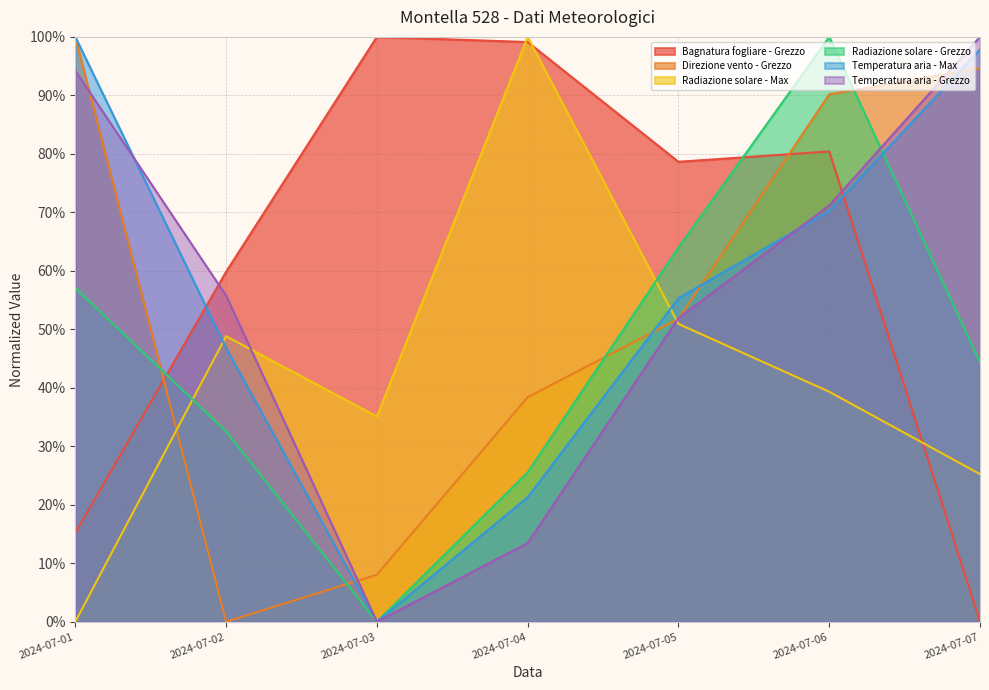

Reading right to left, list all the values displayed in this chart.

Bagnatura fogliare - Grezzo: 0.0	80.4	78.6	99.1	100.0	59.8	15.2
Direzione vento - Grezzo: 94.6	90.2	51.8	38.4	8.0	0.0	100.0
Radiazione solare - Max: 25.2	39.3	50.9	100.0	35.1	48.8	0.0
Radiazione solare - Grezzo: 44.3	100.0	64.0	25.6	0.0	32.5	57.1
Temperatura aria - Max: 97.9	70.2	55.3	21.3	0.0	46.8	100.0
Temperatura aria - Grezzo: 100.0	71.2	51.9	13.5	0.0	55.8	94.2